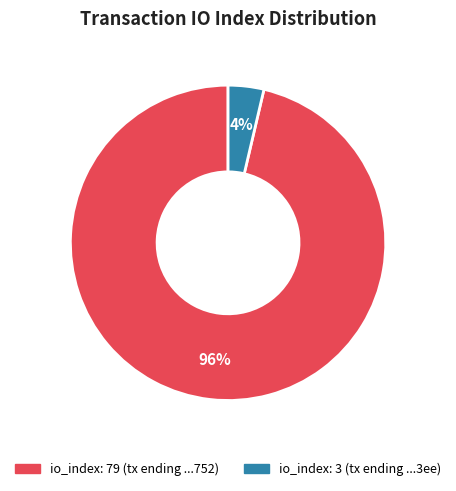

Do io_index: 79 (tx ending ...752) and io_index: 3 (tx ending ...3ee) together represent more than half of the pie?

Yes